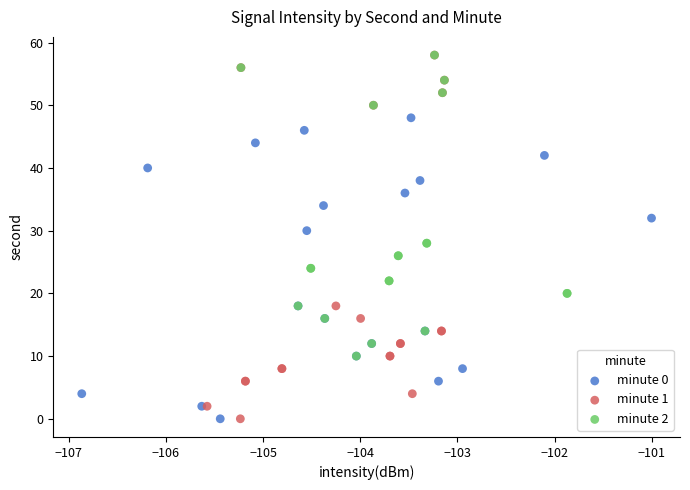

What are all the series names shown in the legend?

minute 0, minute 1, minute 2